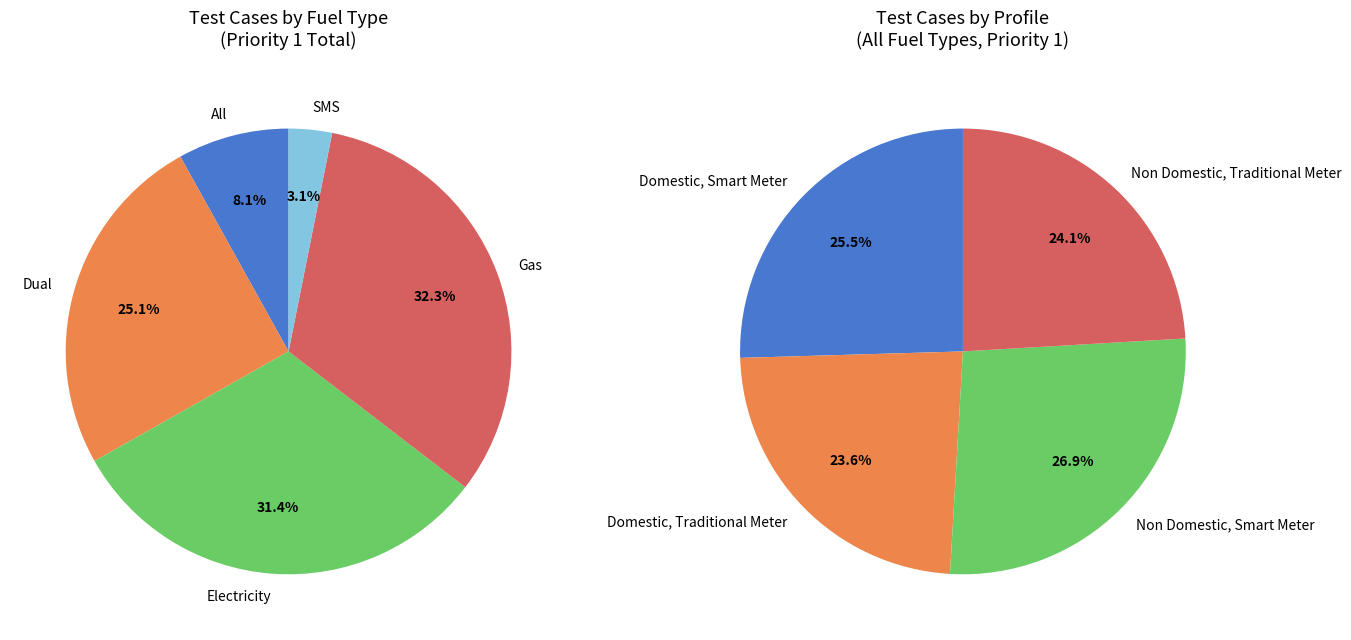

To the nearest percent, what percentage of the pie is Gas?

32%